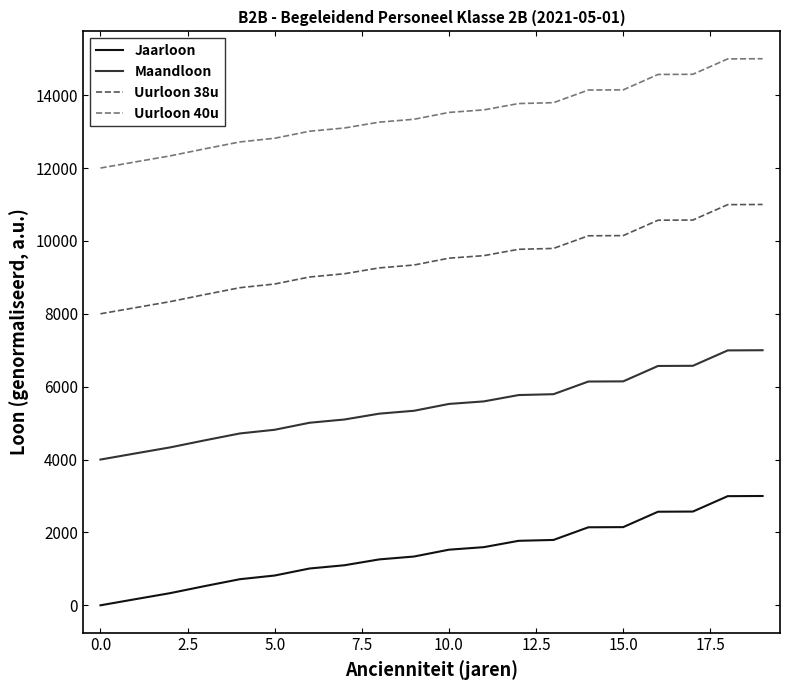

What is the highest value of the Uurloon 38u series?

11000.0